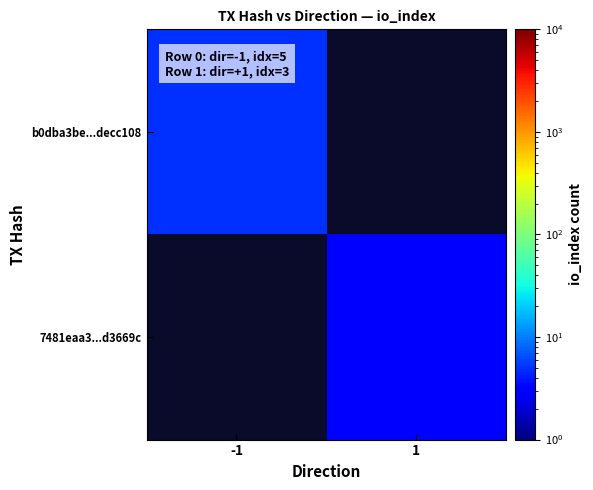

At how many categories does at least one series exceed 3?

1